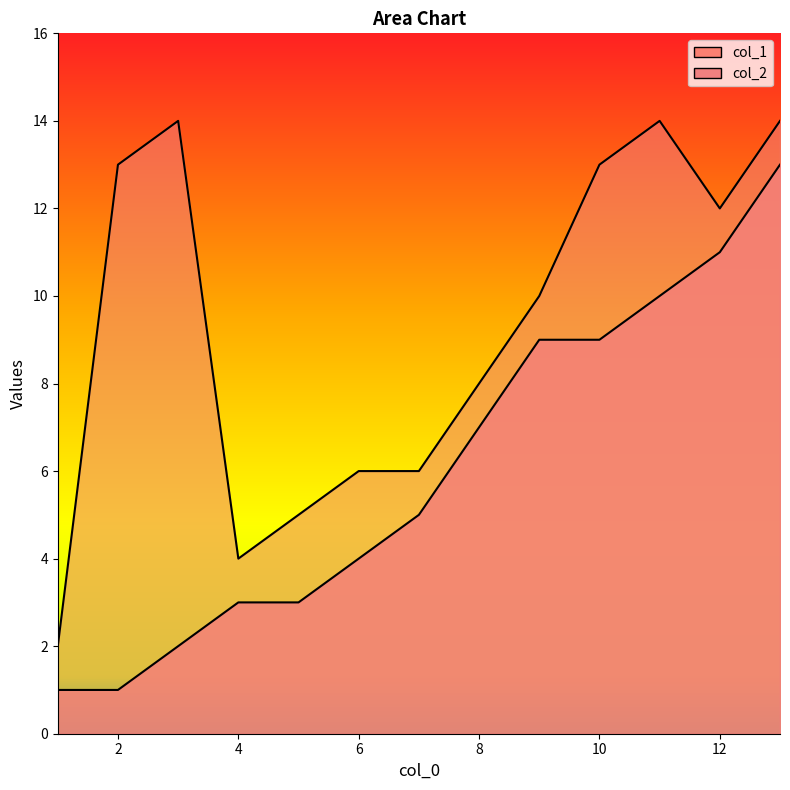

Which series has the largest total across all categories?

col_2